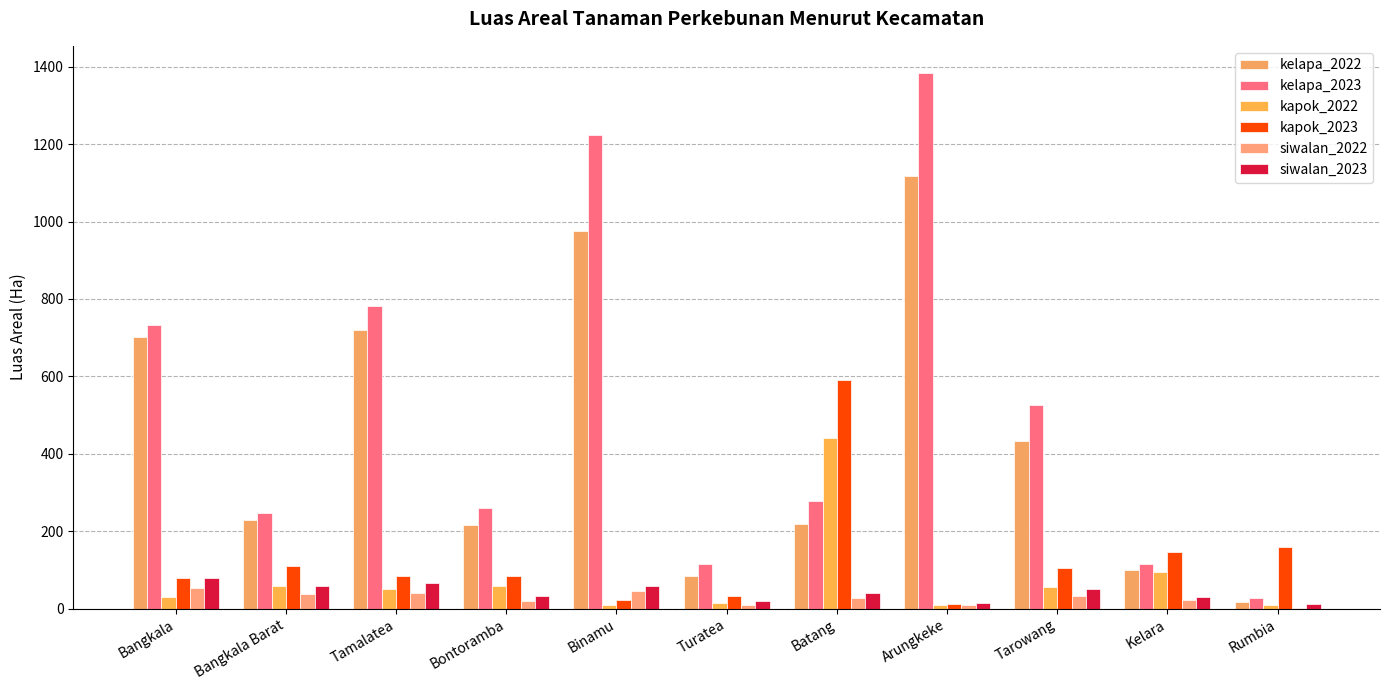

Are the bars horizontal?

No